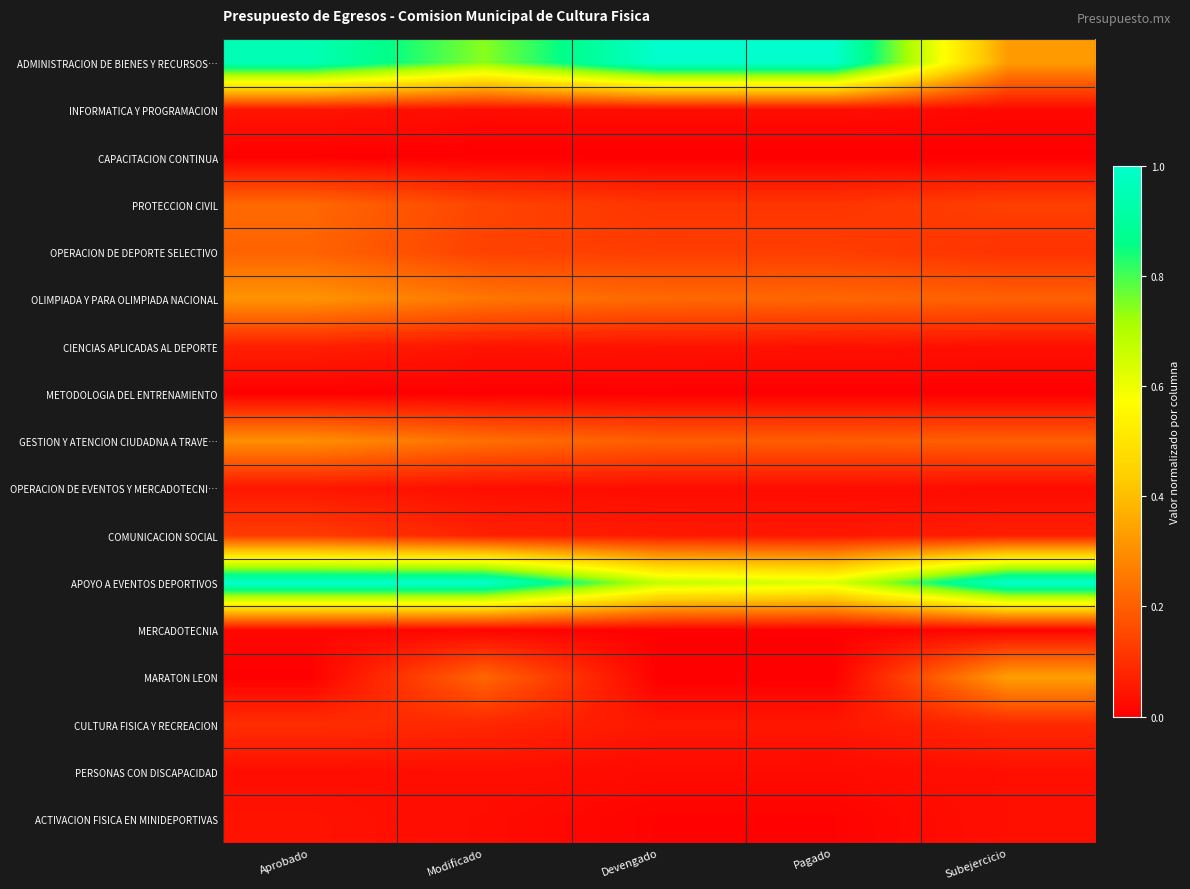

Which series has the widest spread of values?

ADMINISTRACION DE BIENES Y RECURSOS…